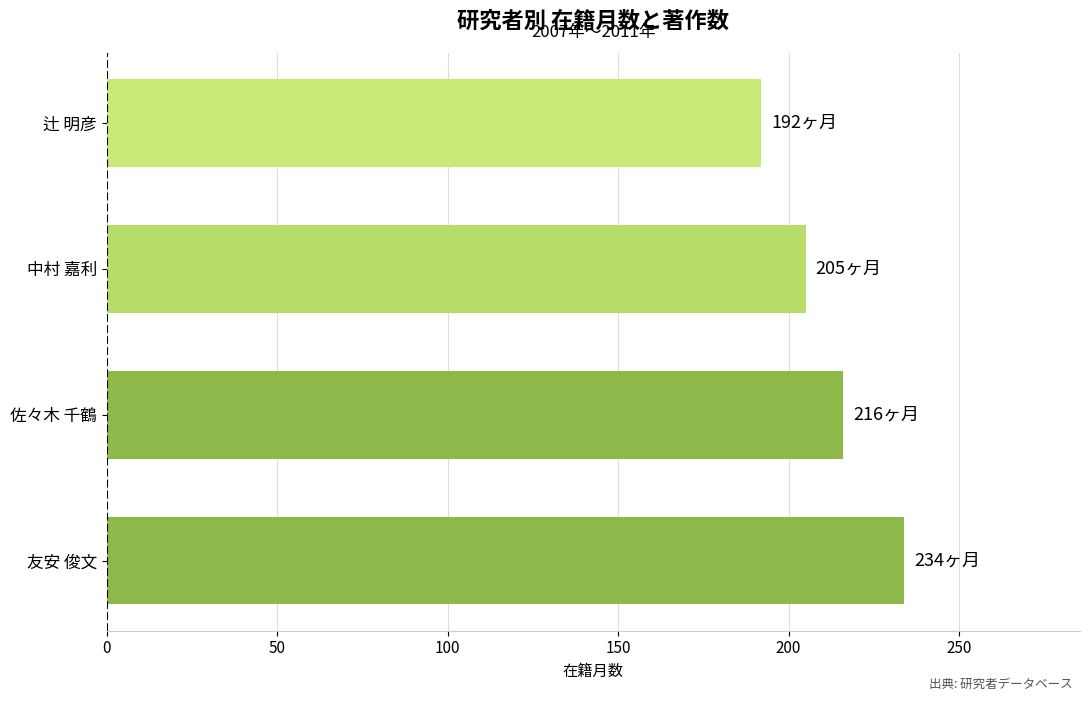

Reading top to bottom, transcribe all the data shown in this chart.

192	205	216	234